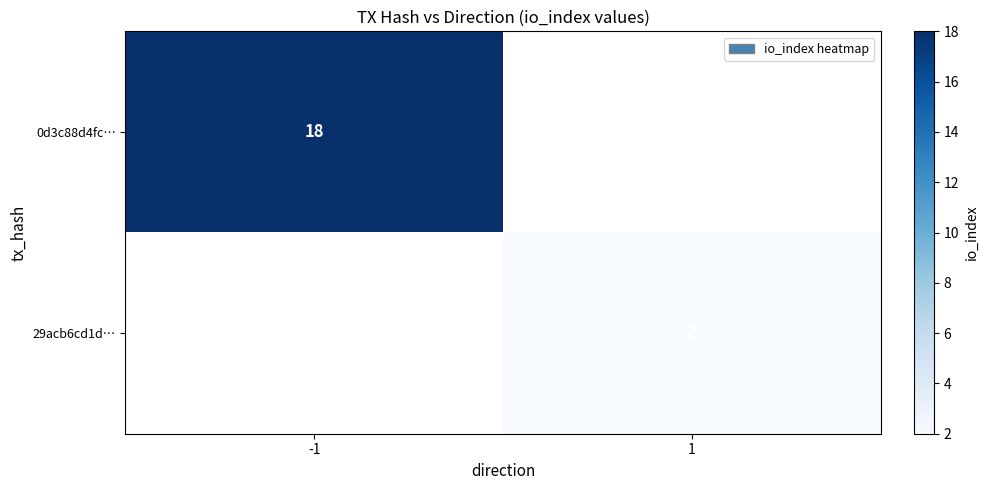

At how many categories does at least one series exceed 8?

1